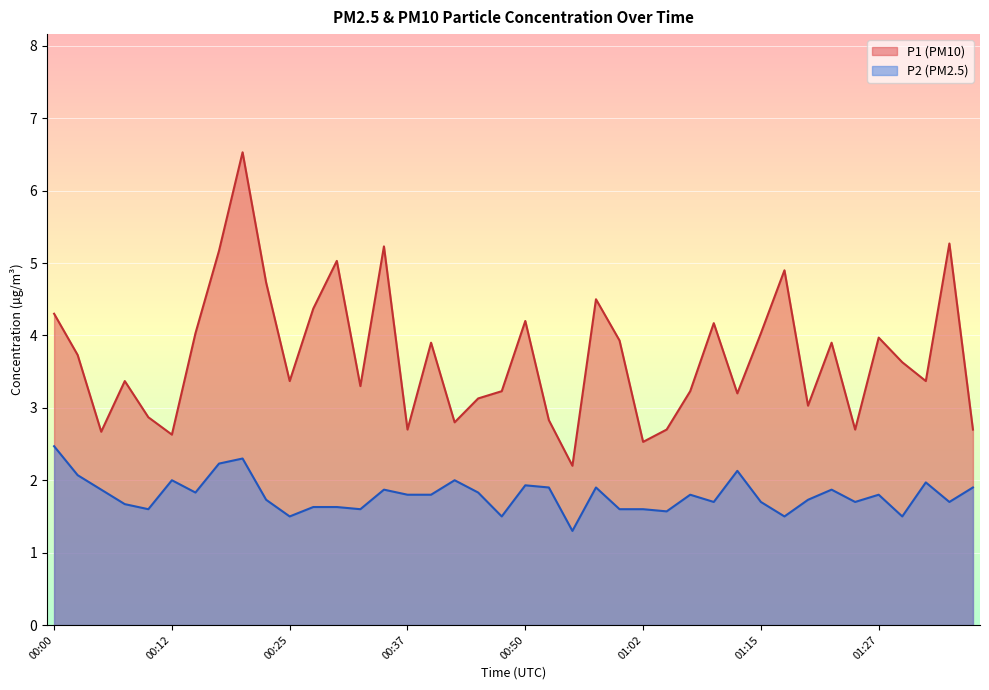

What position from the right is 00:35?

26